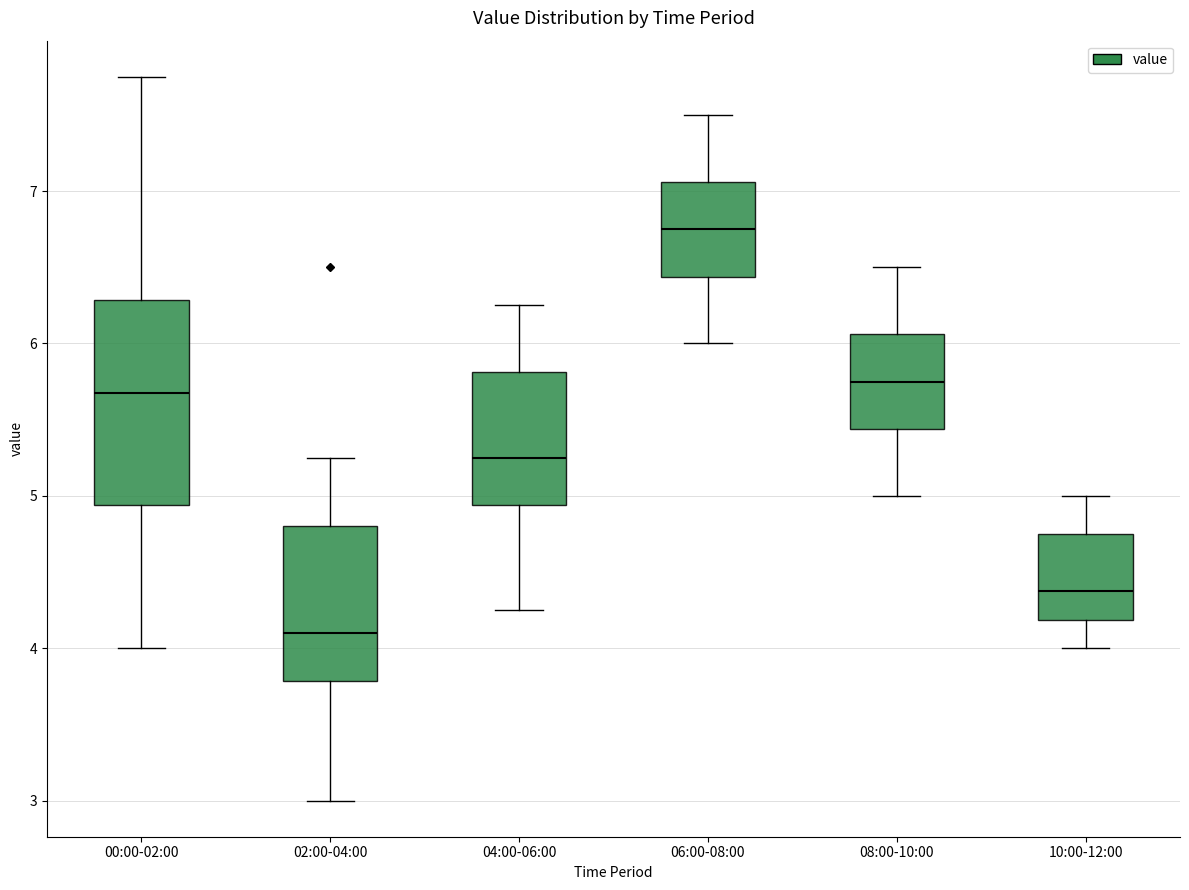

Reading left to right, read every box against the y-axis: the position of its median line, the range the box covers, and the ends of its whiskers. The values are not printed on the chart, so give them approximately, as read against the axis.

00:00-02:00: median 5.7, box 4.9 to 6.3, whiskers 4.0 to 7.8
02:00-04:00: median 4.1, box 3.8 to 4.8, whiskers 3.0 to 5.3
04:00-06:00: median 5.3, box 4.9 to 5.8, whiskers 4.3 to 6.3
06:00-08:00: median 6.8, box 6.4 to 7.1, whiskers 6.0 to 7.5
08:00-10:00: median 5.8, box 5.4 to 6.1, whiskers 5.0 to 6.5
10:00-12:00: median 4.4, box 4.2 to 4.8, whiskers 4.0 to 5.0